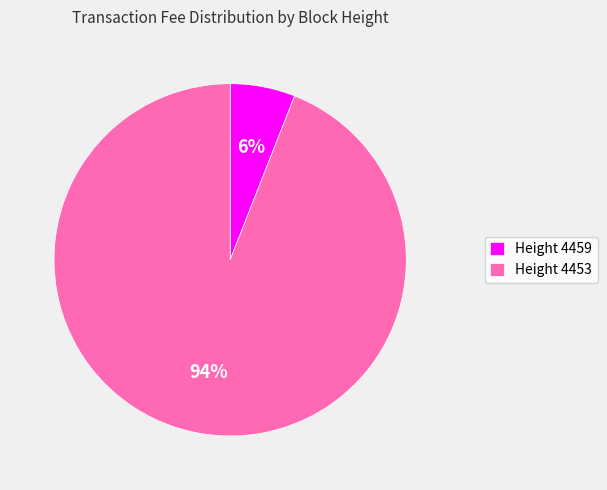

Does any single category account for the majority?

Yes